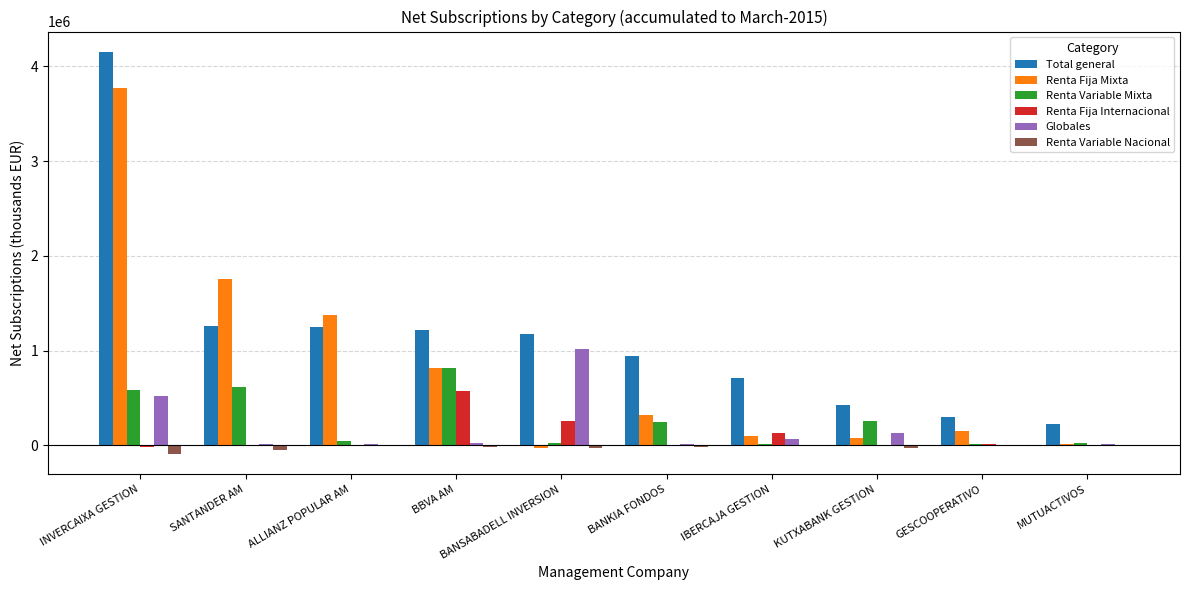

What are all the series names shown in the legend?

Total general, Renta Fija Mixta, Renta Variable Mixta, Renta Fija Internacional, Globales, Renta Variable Nacional